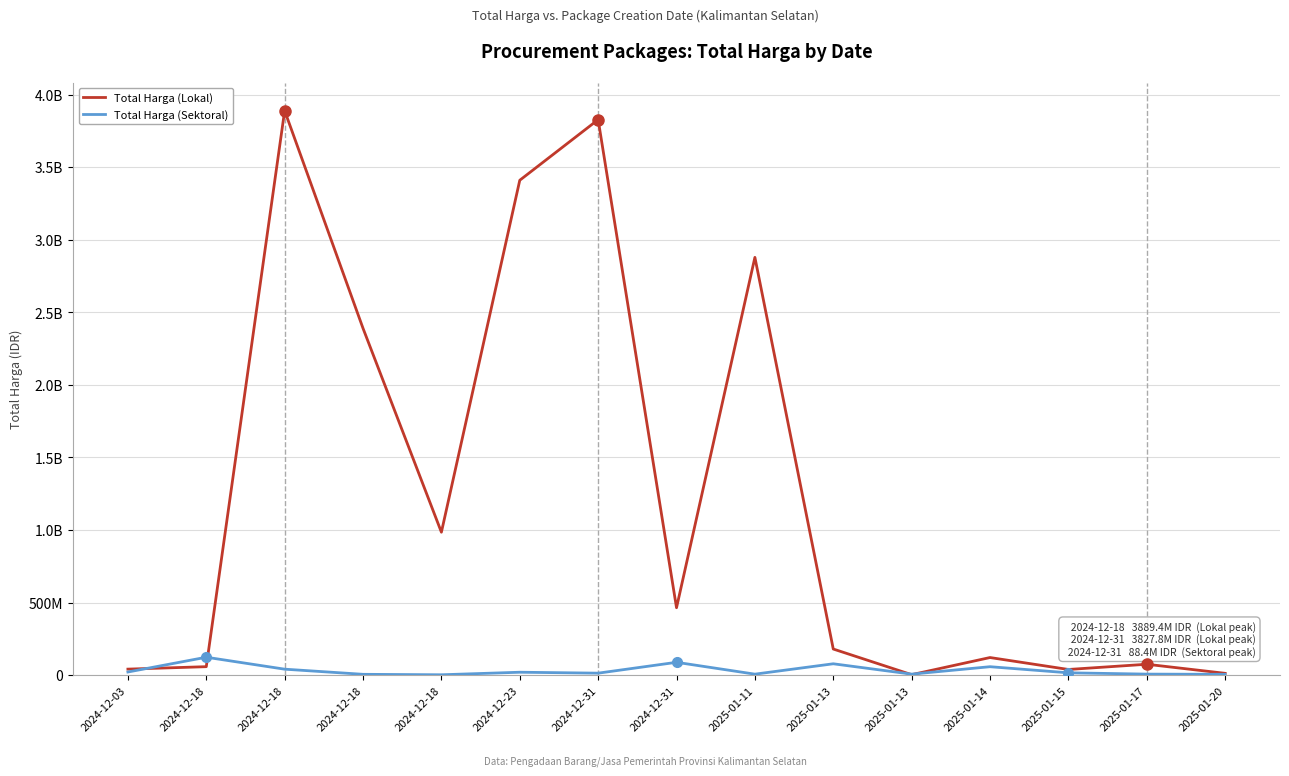

Is this an area chart (filled region under the line)?

No